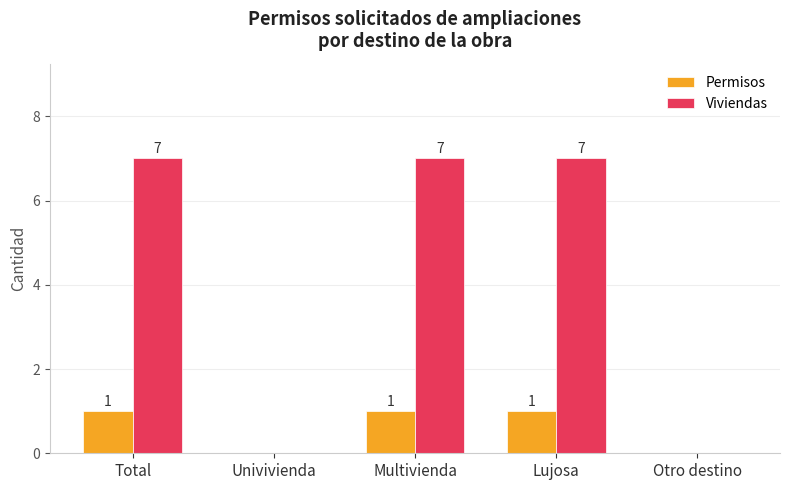

What is the total value across all series at Total?

8